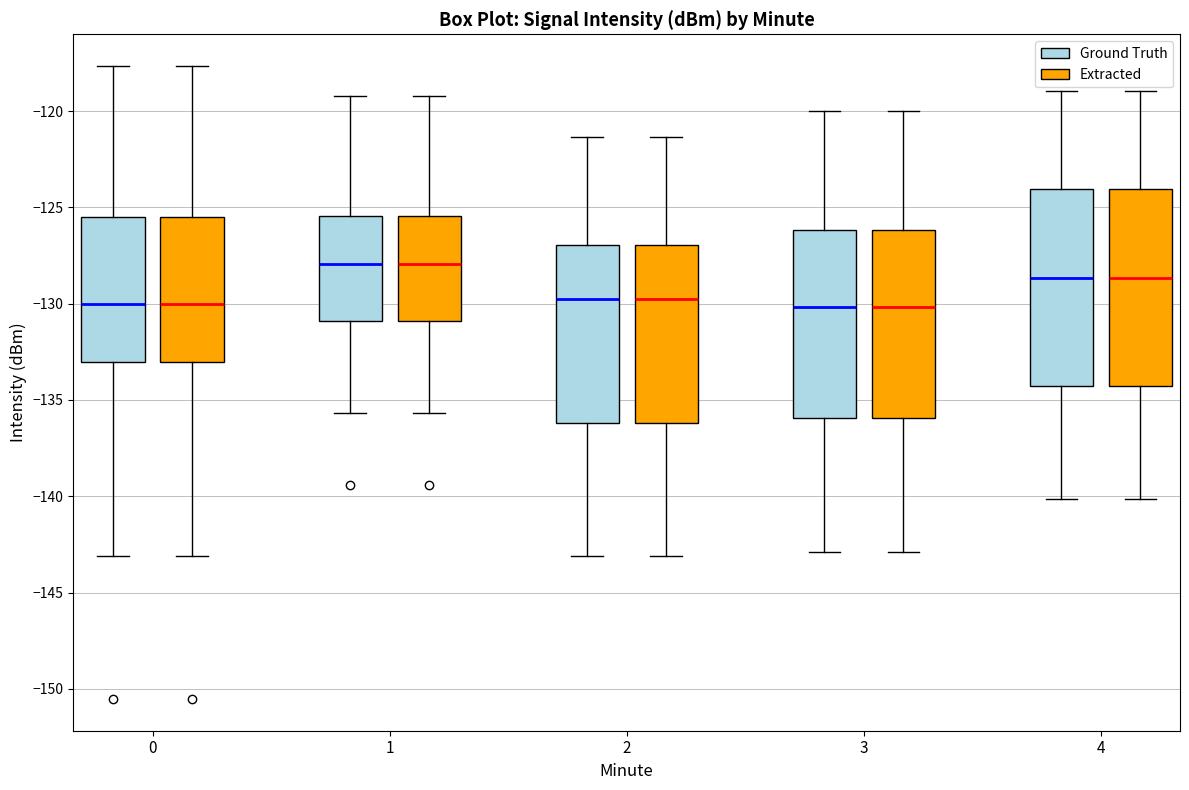

Reading left to right, transcribe this box plot: for each box, give where its median line is, the range the box spans, and where its two whiskers end, as read against the y-axis. The values are not printed on the chart, so give them approximately, as read against the axis.

0 (Ground Truth): median -130.0, box -133.0 to -125.5, whiskers -143.0 to -117.5
0 (Extracted): median -130.0, box -133.0 to -125.5, whiskers -143.0 to -117.5
1 (Ground Truth): median -128.0, box -131.0 to -125.5, whiskers -135.5 to -119.0
1 (Extracted): median -128.0, box -131.0 to -125.5, whiskers -135.5 to -119.0
2 (Ground Truth): median -129.5, box -136.0 to -127.0, whiskers -143.0 to -121.5
2 (Extracted): median -129.5, box -136.0 to -127.0, whiskers -143.0 to -121.5
3 (Ground Truth): median -130.0, box -136.0 to -126.0, whiskers -143.0 to -120.0
3 (Extracted): median -130.0, box -136.0 to -126.0, whiskers -143.0 to -120.0
4 (Ground Truth): median -128.5, box -134.5 to -124.0, whiskers -140.0 to -119.0
4 (Extracted): median -128.5, box -134.5 to -124.0, whiskers -140.0 to -119.0